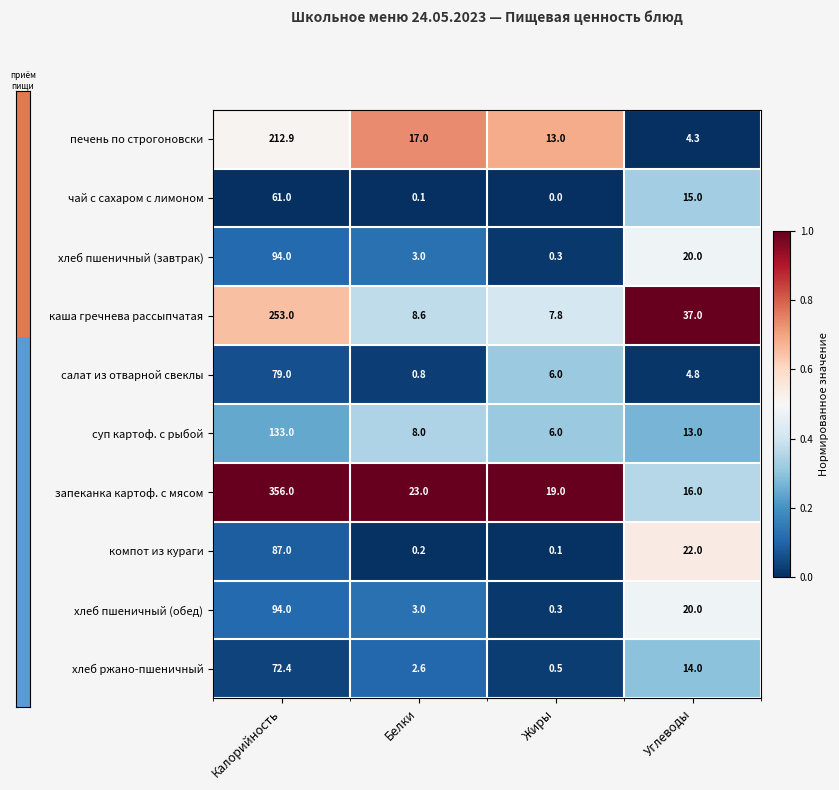

At which category is the sum across all series the highest?

Калорийность